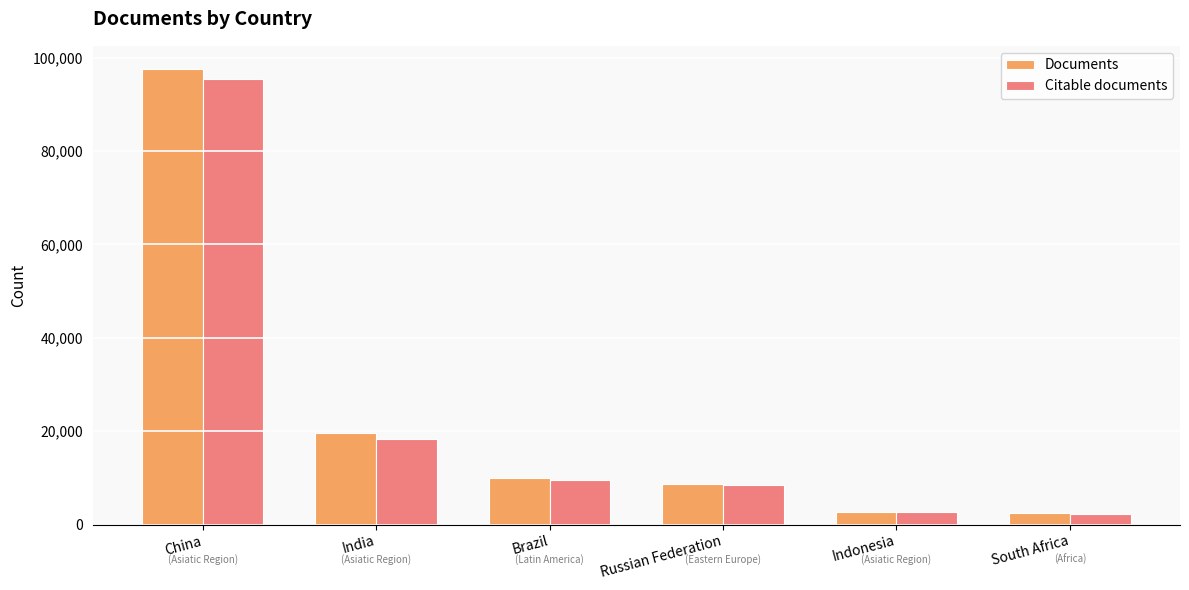

Which series has the largest range (max minus min)?

Documents